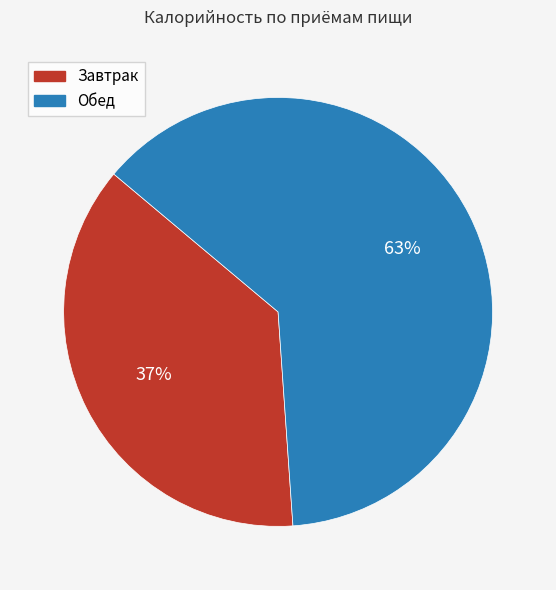

To the nearest percent, what is the average slice percentage?

50%